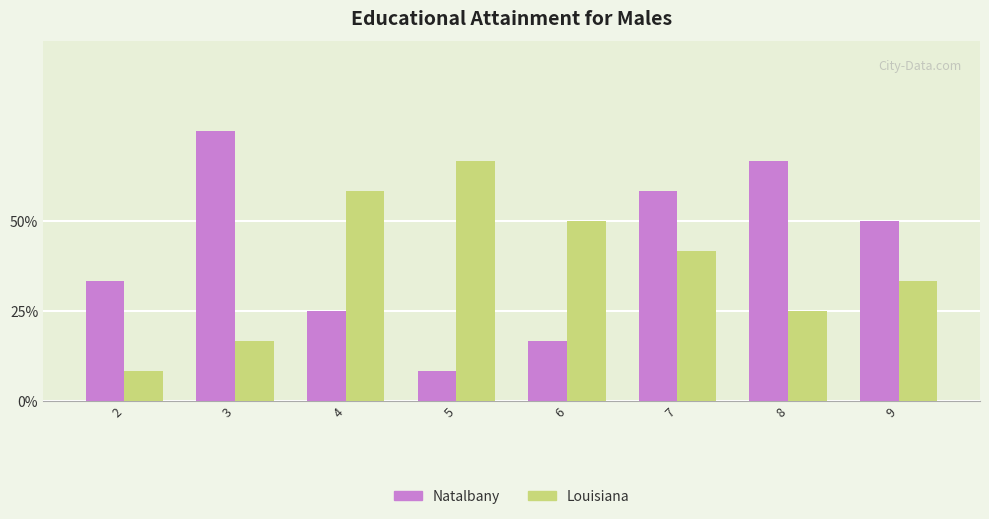

Is it true that Louisiana equals 1 at 2?

False